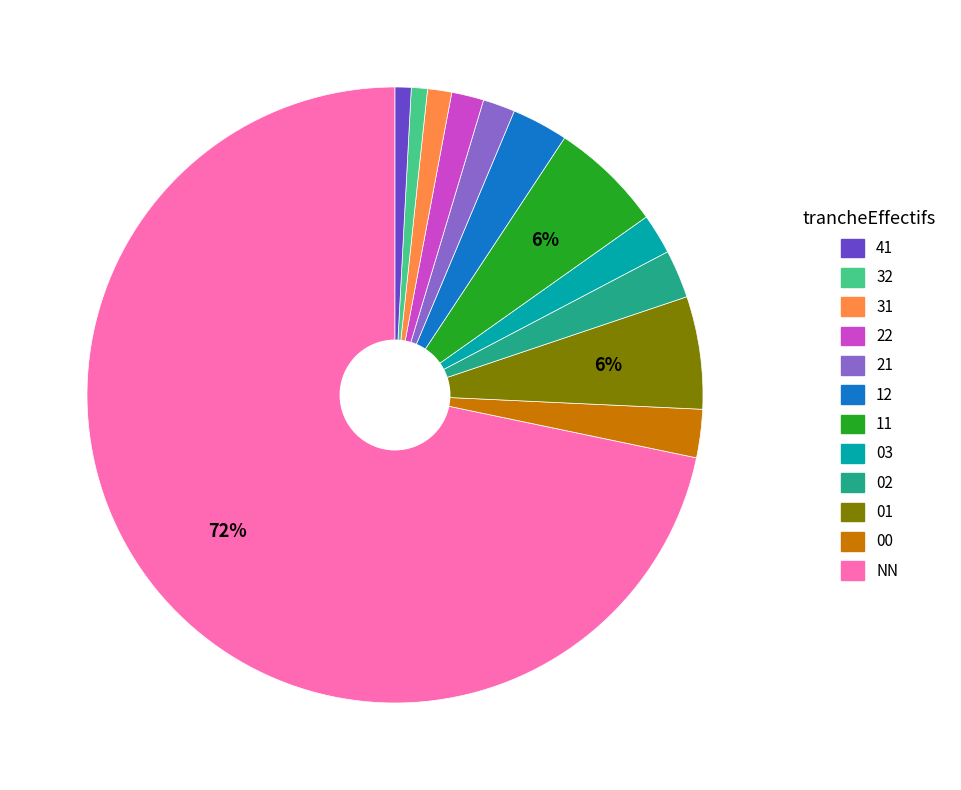

Count the number of slices in the pie.

12